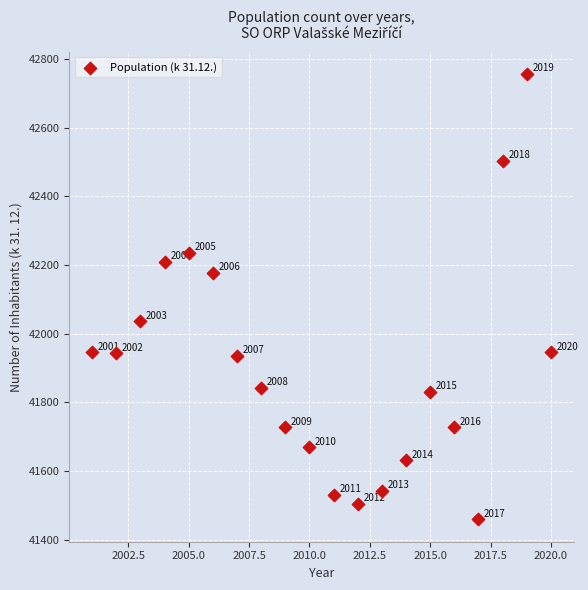

What Y value in the scatter plot is closest to 42108?

42178